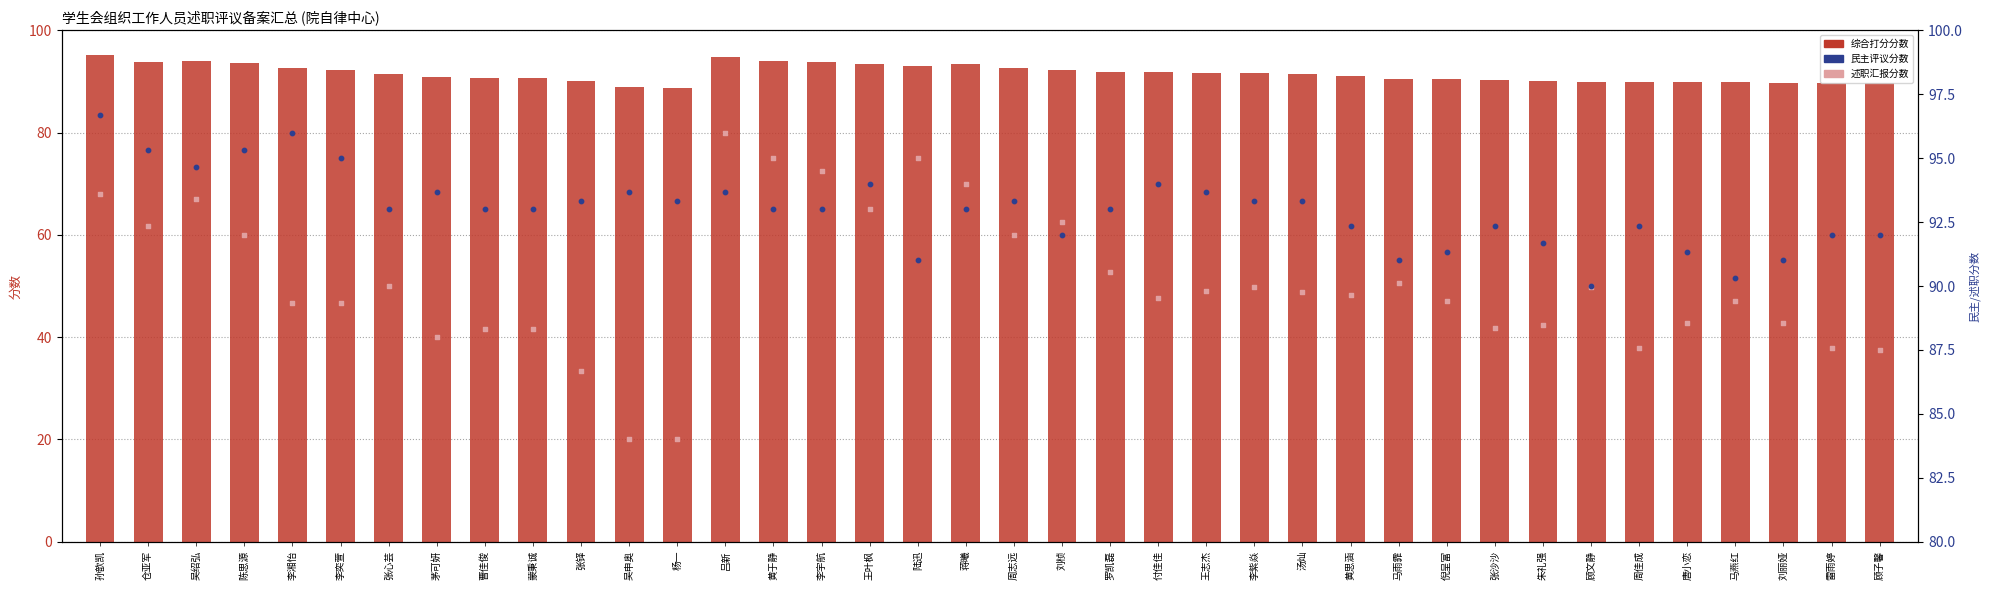

Which series has the largest Y range (max minus min)?

述职汇报分数